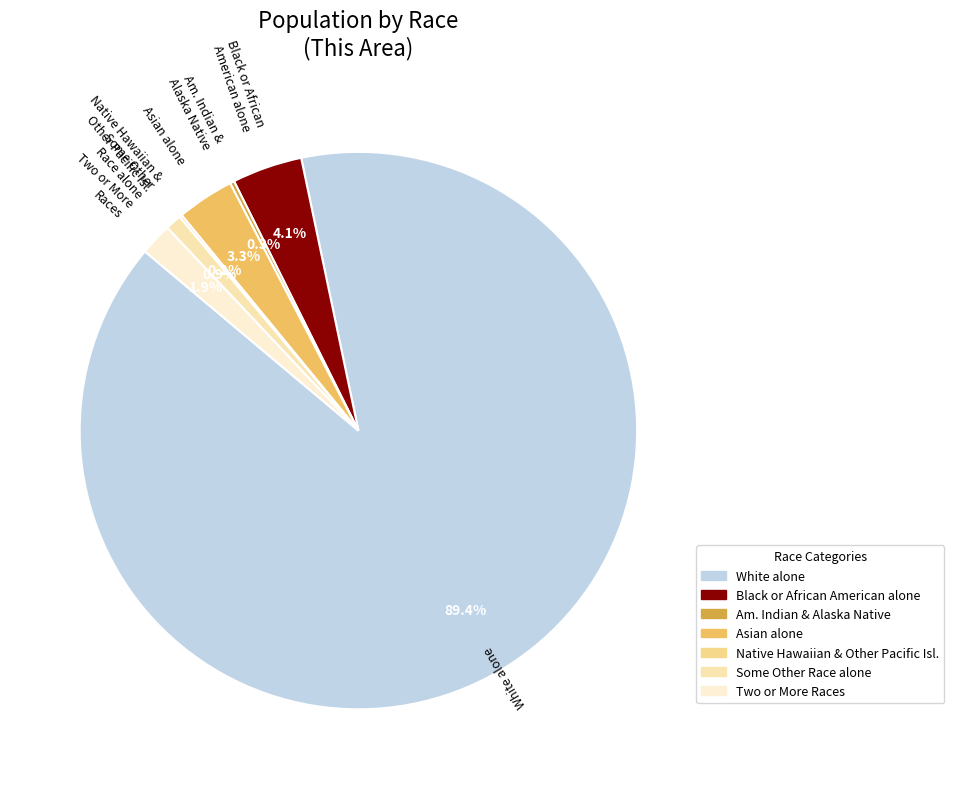

To the nearest percent, what portion does White alone represent?

89%